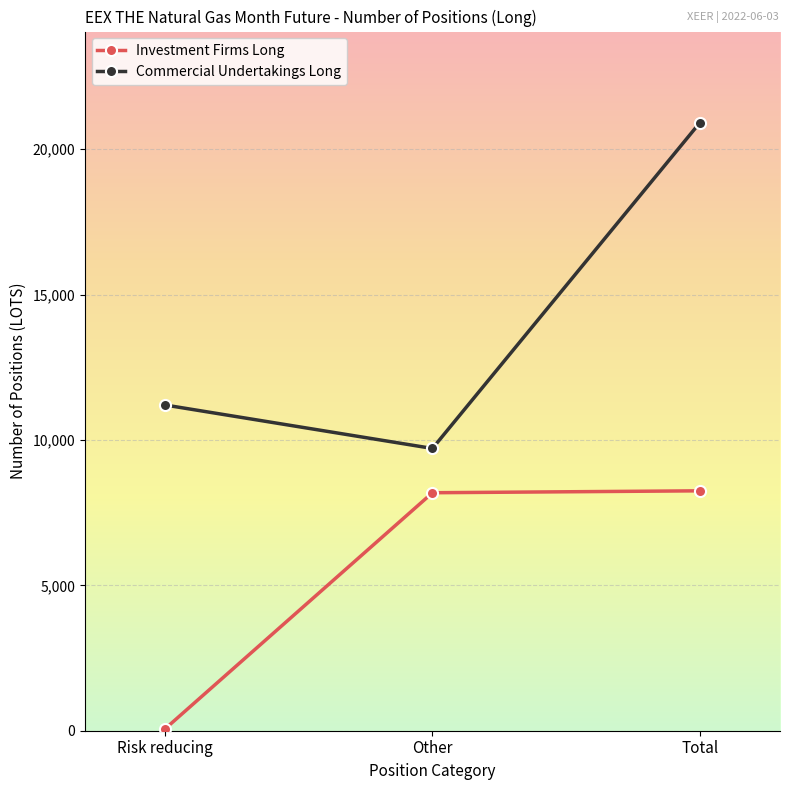

Which category has the highest value in the Commercial Undertakings Long series?

Total